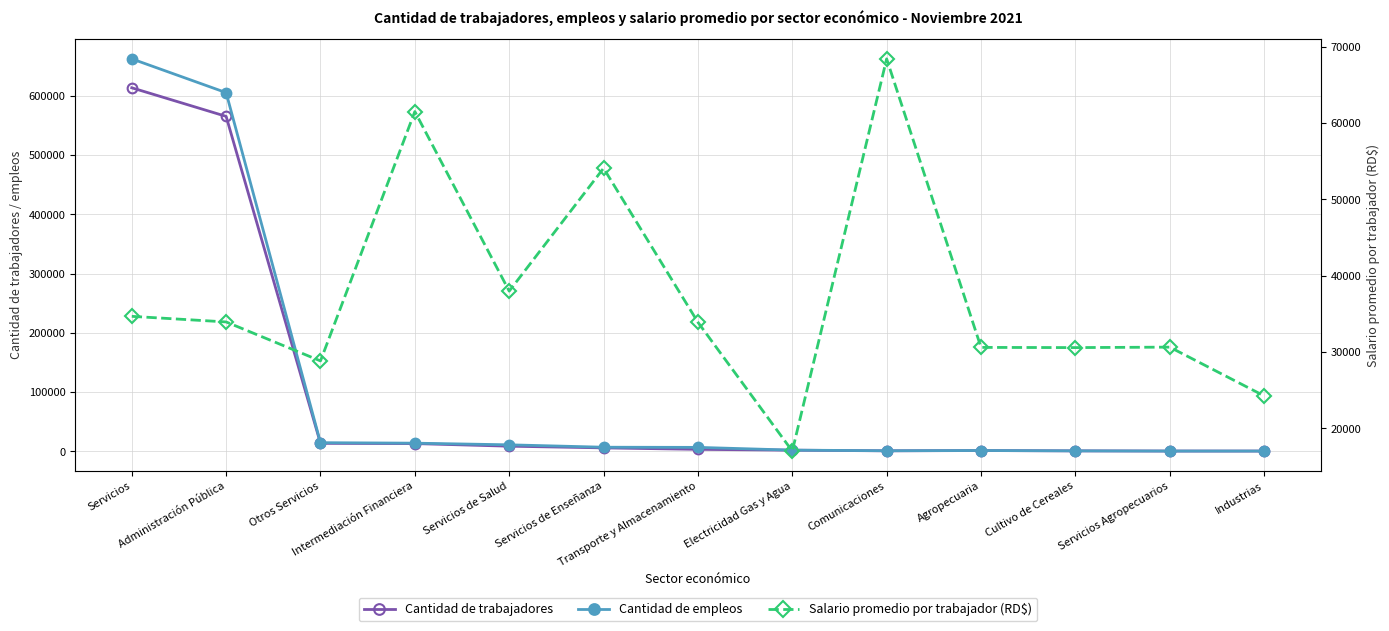

In Salario promedio por trabajador (RD$), how many points are lower than both neighbors (excluding endpoints)?

4